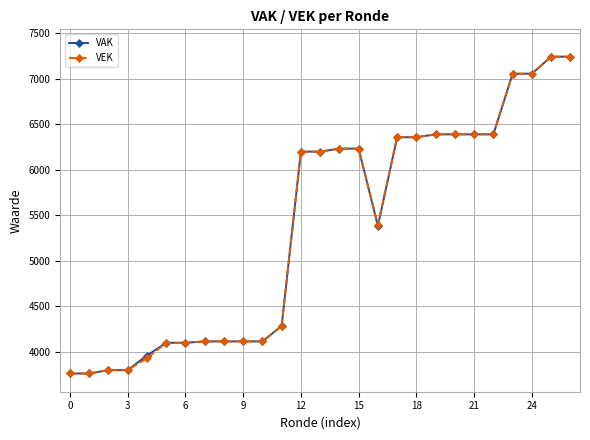

At how many categories does at least one series exceed 4801?

15